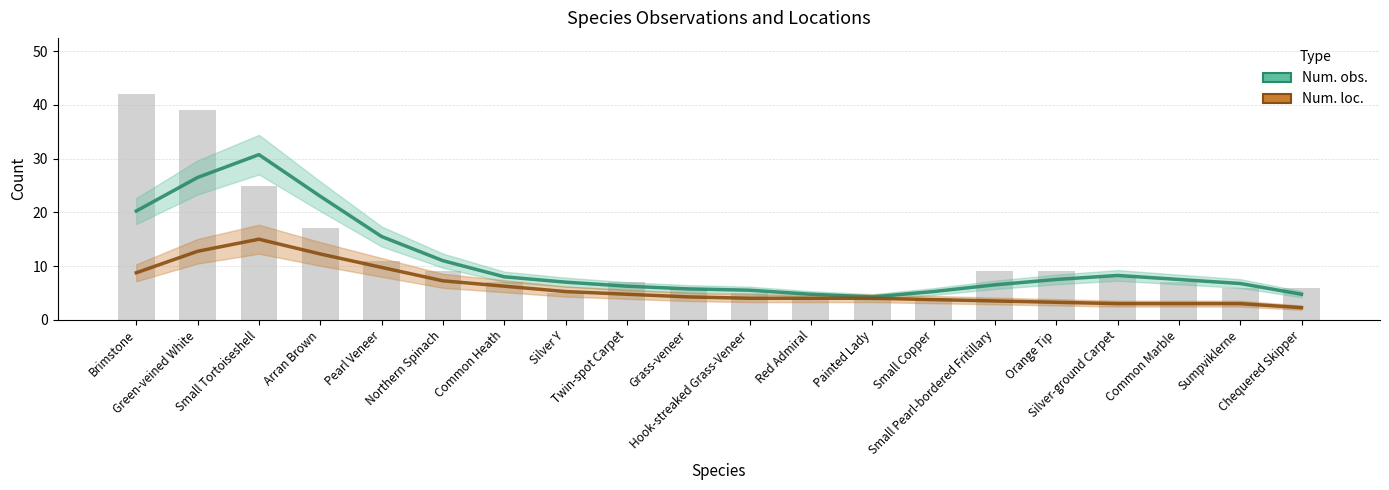

The Num. loc. series shows 4.8 at Twin-spot Carpet. True or false?

True